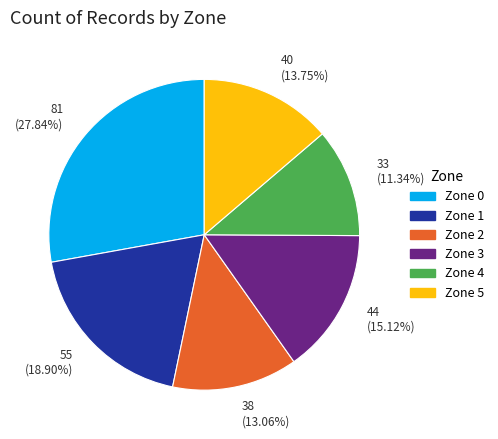

Is 33 (11.34%) the majority of the pie?

No